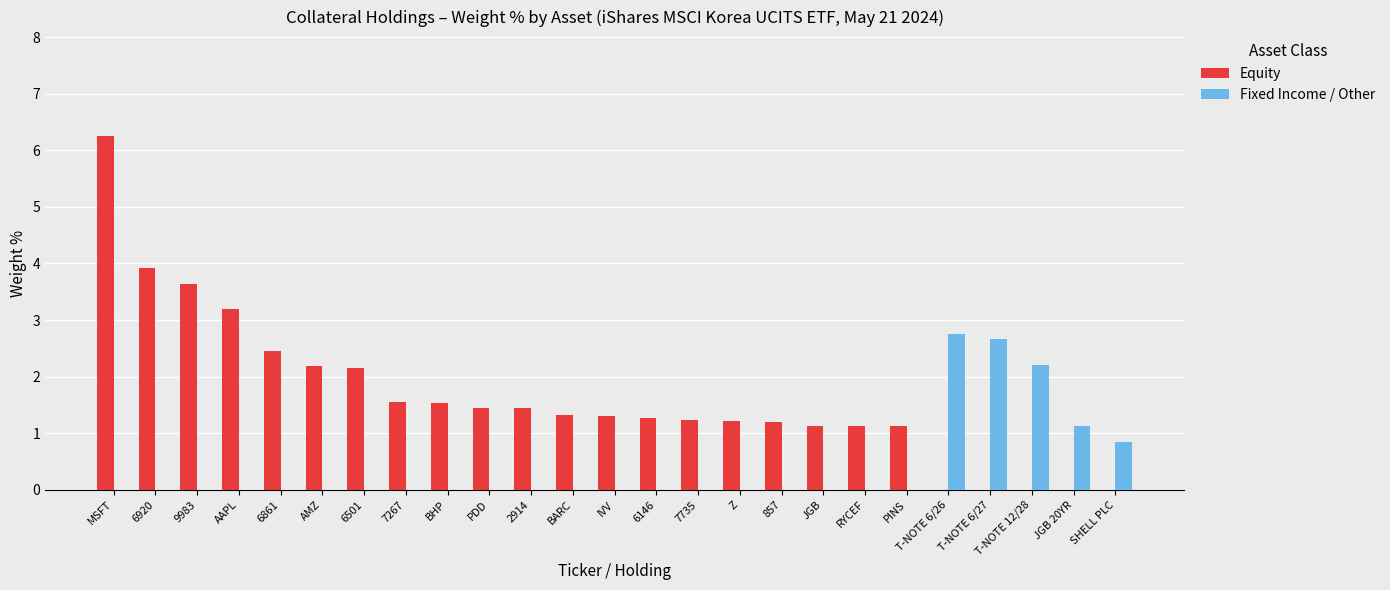

What is the spread (max minus min) of values at BHP?

1.5